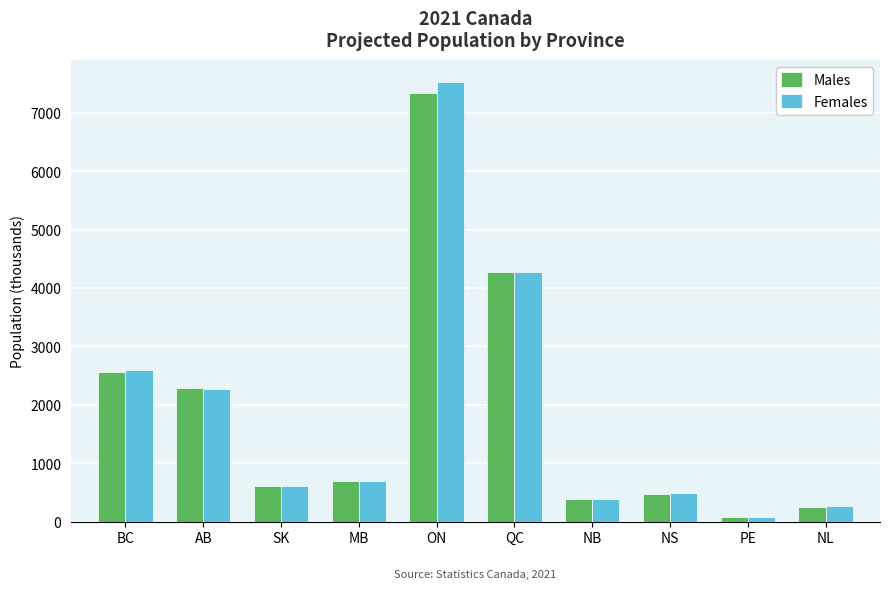

What is the minimum value for Males?

78.4